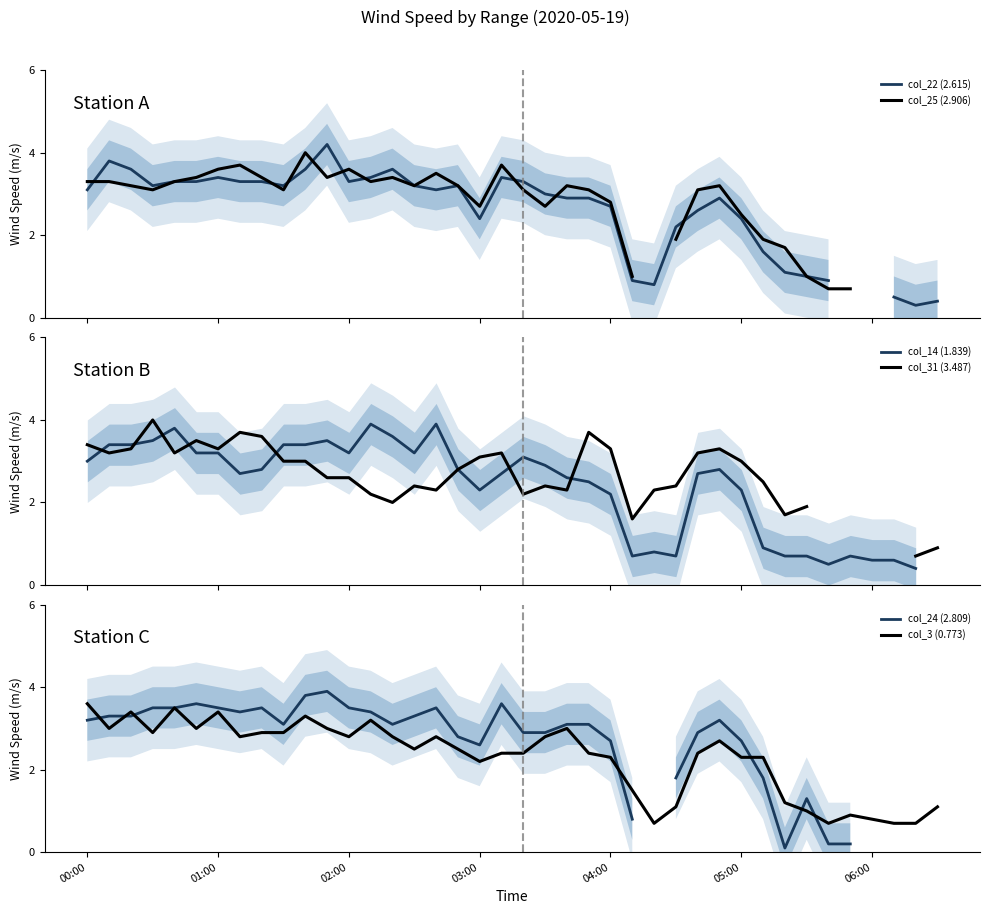

Where does the col_31 (3.487) series first go above 3?

00:00